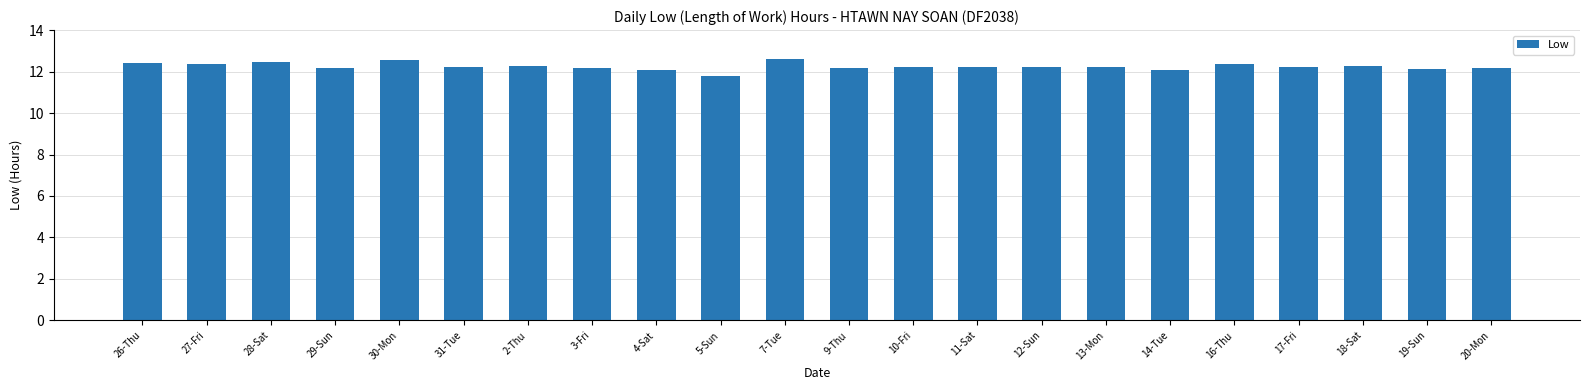

Which category has the lowest value across all series?

5-Sun